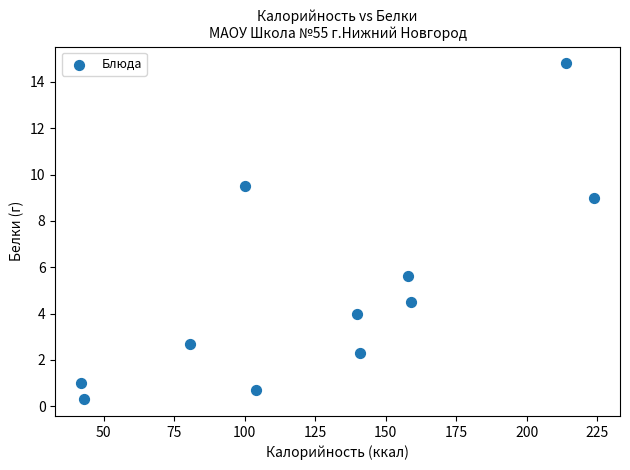

What is the range of X values (max minus min)?

182.0